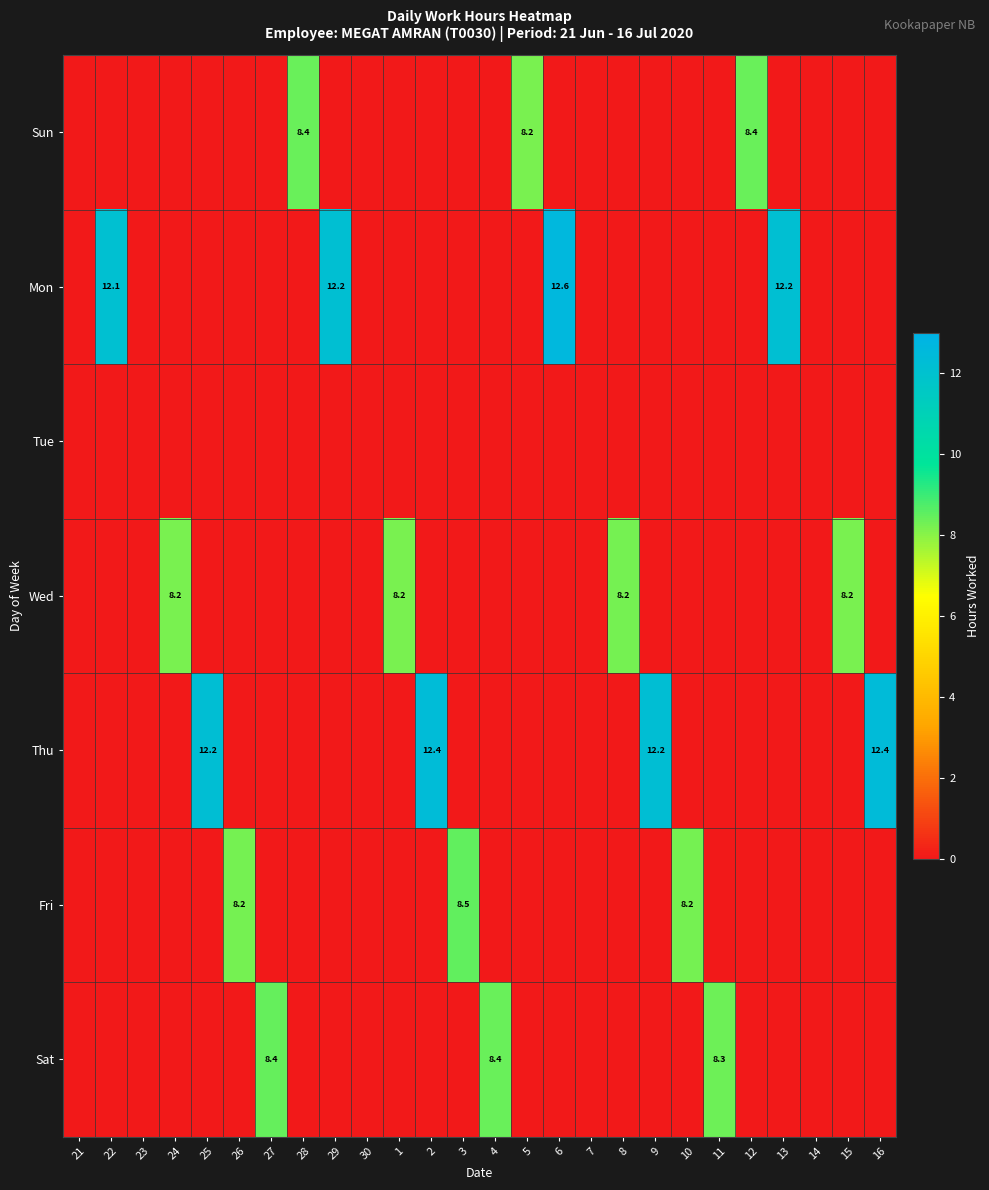

Rank the categories by Fri value from lowest to highest.

21, 22, 23, 24, 25, 27, 28, 29, 30, 1, 2, 4, 5, 6, 7, 8, 9, 11, 12, 13, 14, 15, 16, 26, 10, 3